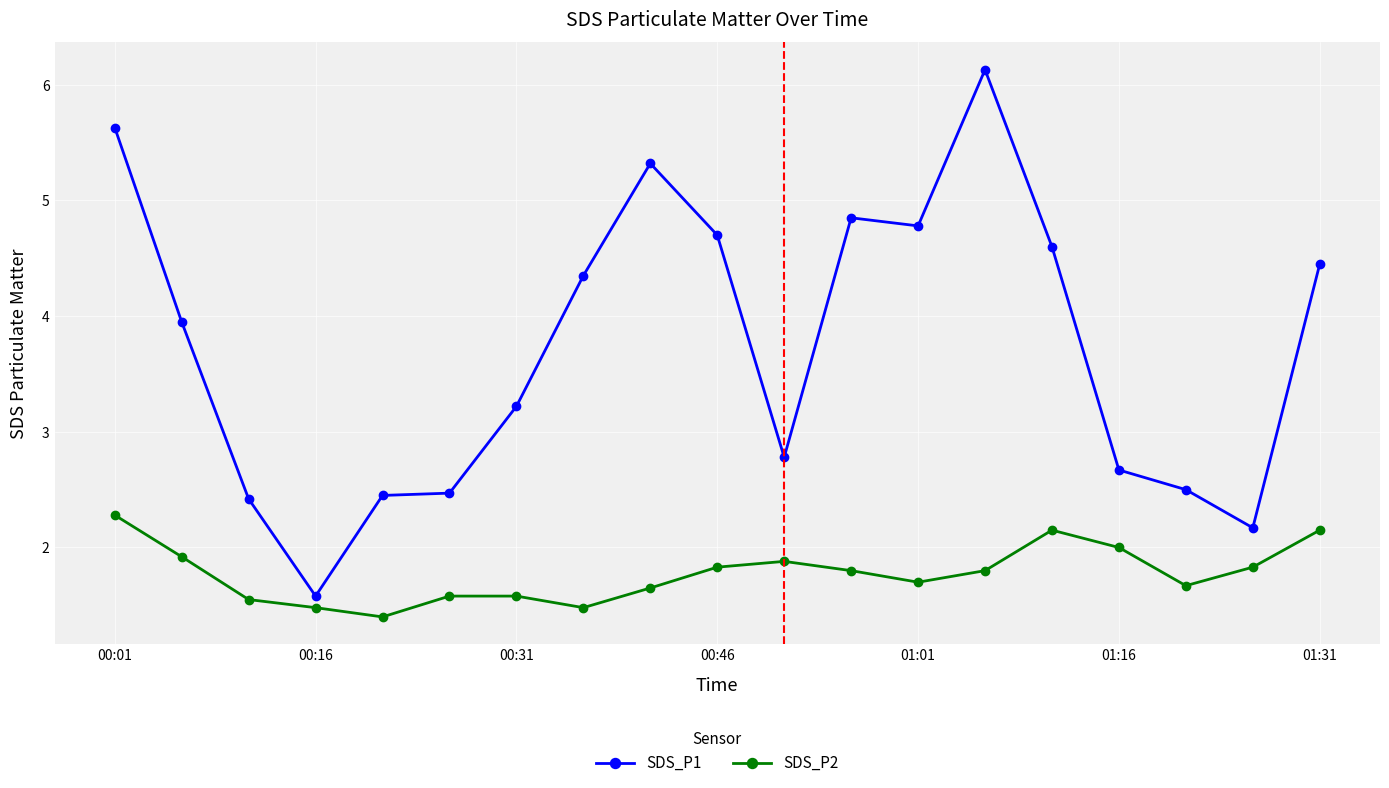

What is the average value of the SDS_P2 series?

1.8